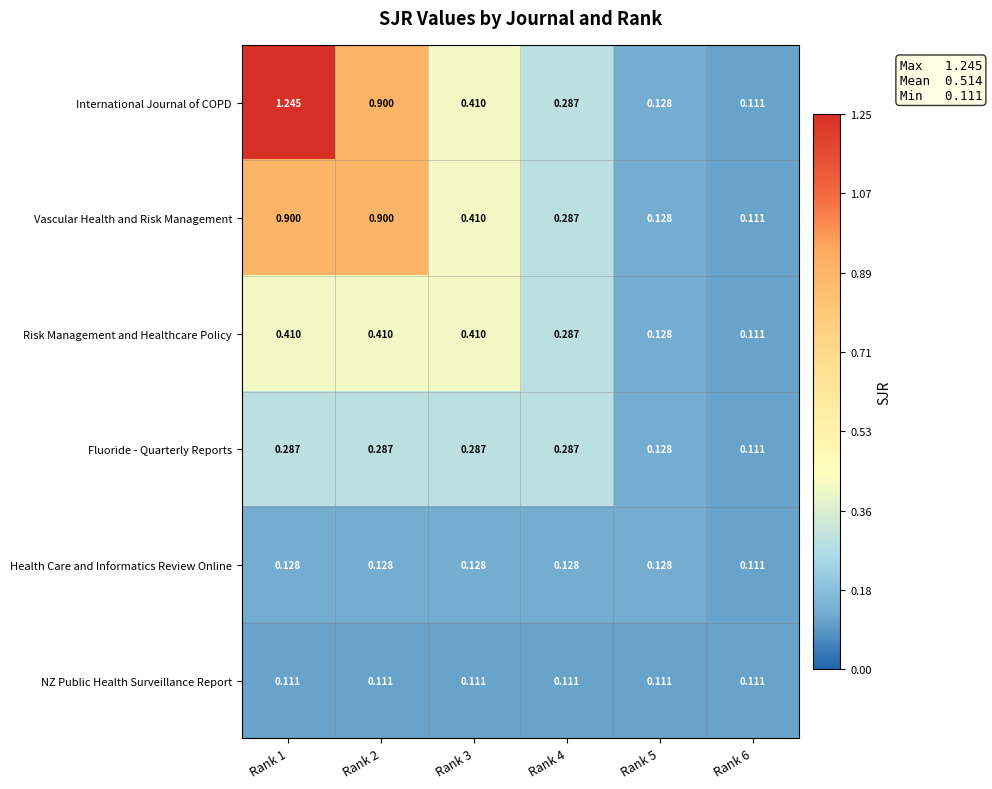

What is the total value across all series at Rank 5?

0.8